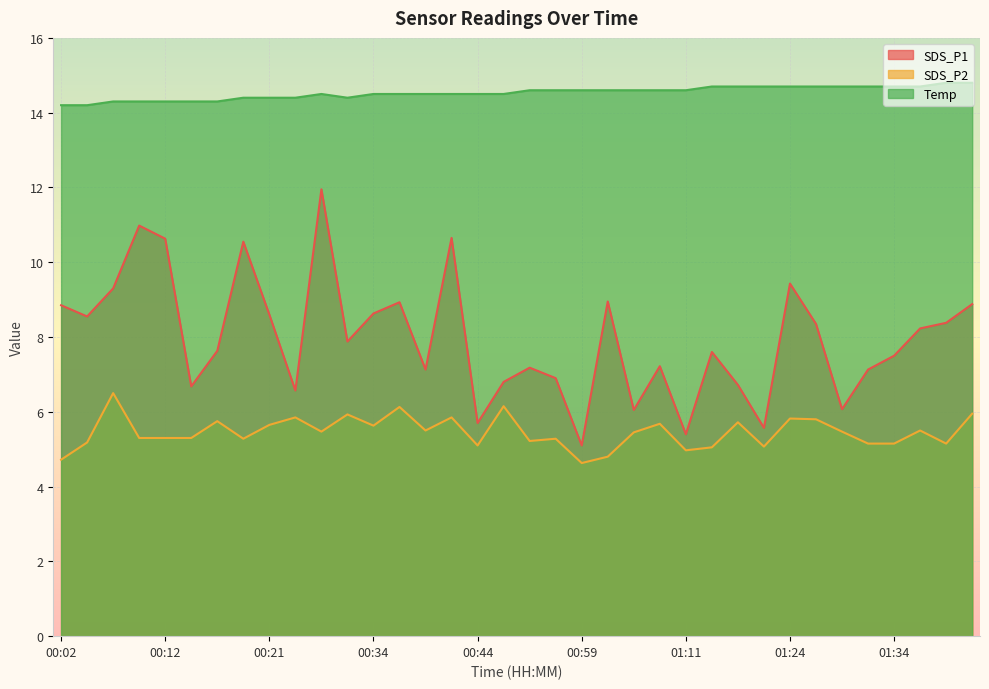

What is the total value across all series at 00:09?

30.6